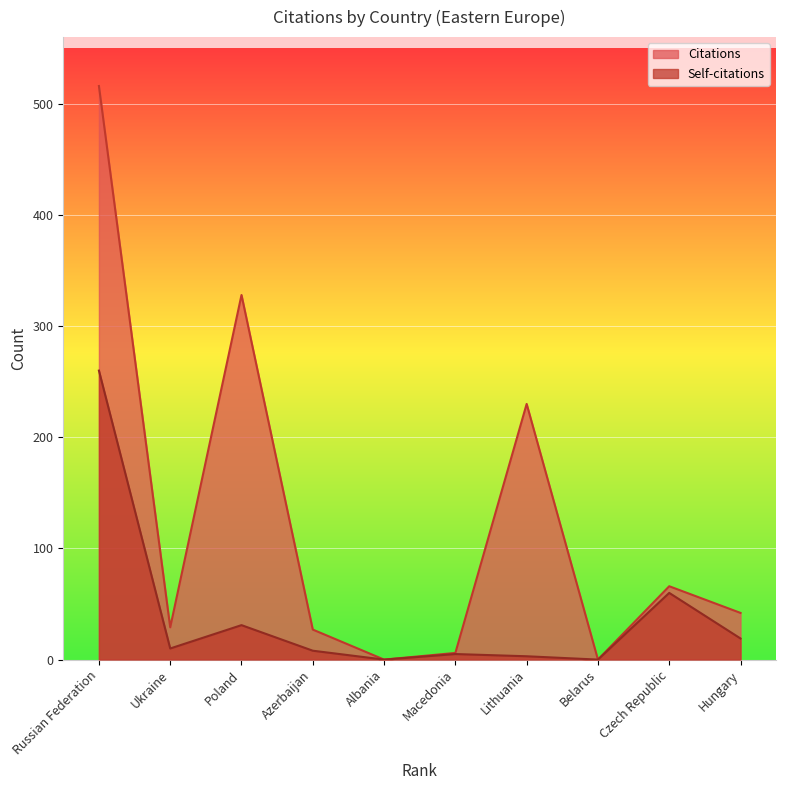

Is it true that Citations equals -159 at Belarus?

False